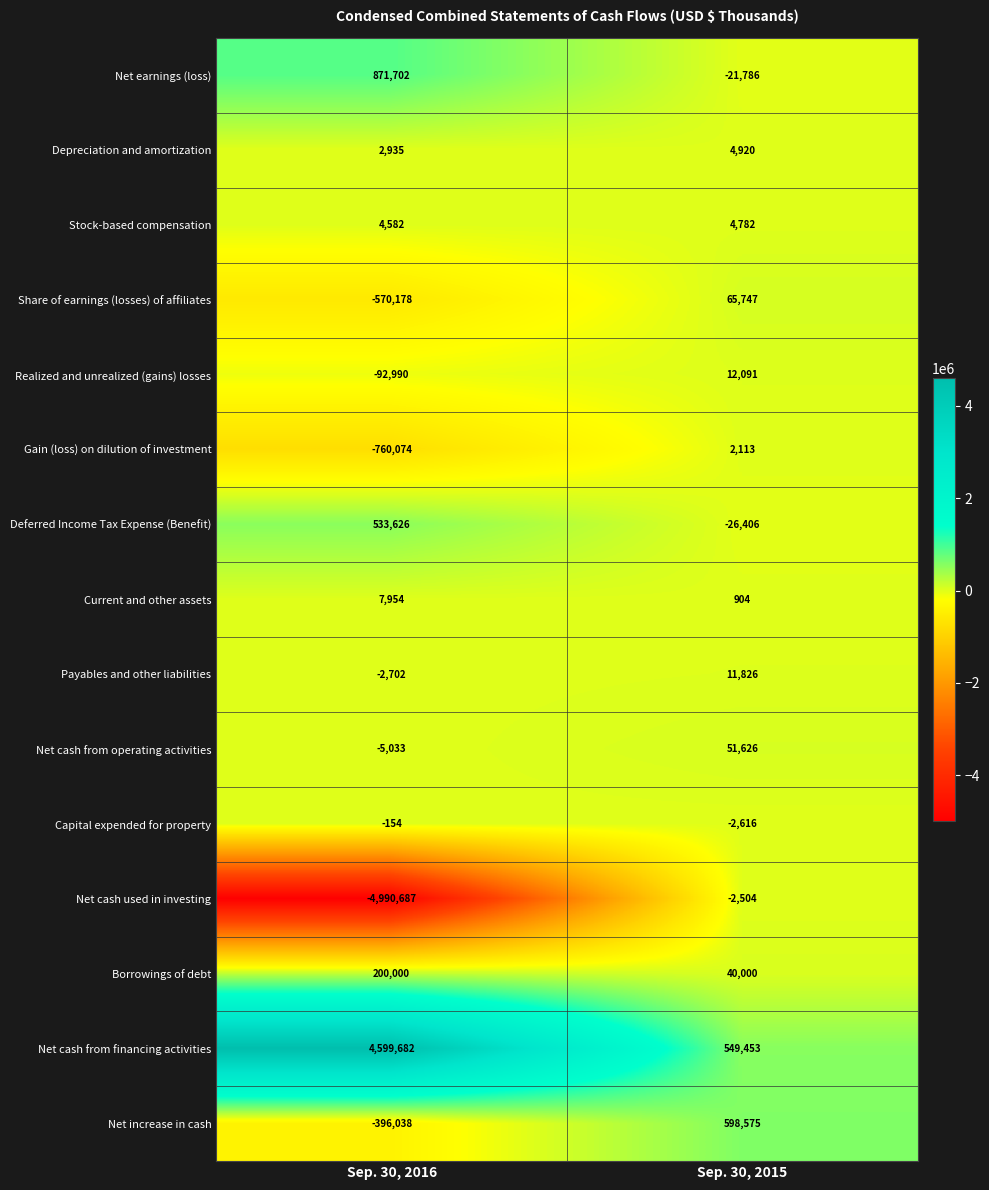

Reading left to right, transcribe all the data shown in this chart.

Net earnings (loss): 871702	-21786
Depreciation and amortization: 2935	4920
Stock-based compensation: 4582	4782
Share of earnings (losses) of affiliates: -570178	65747
Realized and unrealized (gains) losses: -92990	12091
Gain (loss) on dilution of investment: -760074	2113
Deferred Income Tax Expense (Benefit): 533626	-26406
Current and other assets: 7954	904
Payables and other liabilities: -2702	11826
Net cash from operating activities: -5033	51626
Capital expended for property: -154	-2616
Net cash used in investing: -4990687	-2504
Borrowings of debt: 200000	40000
Net cash from financing activities: 4599682	549453
Net increase in cash: -396038	598575